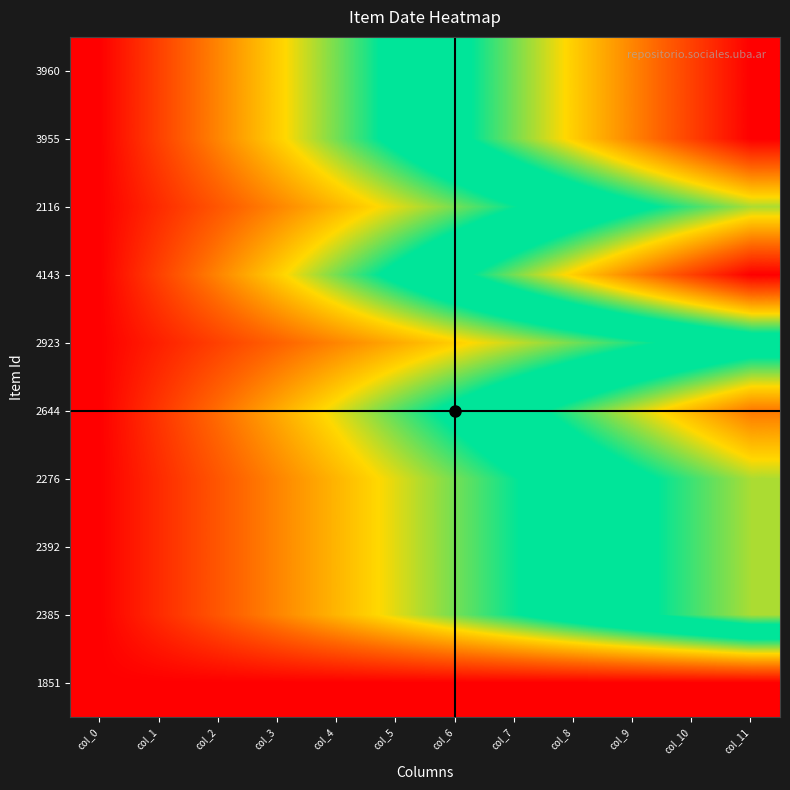

How many data points does each series have?

12